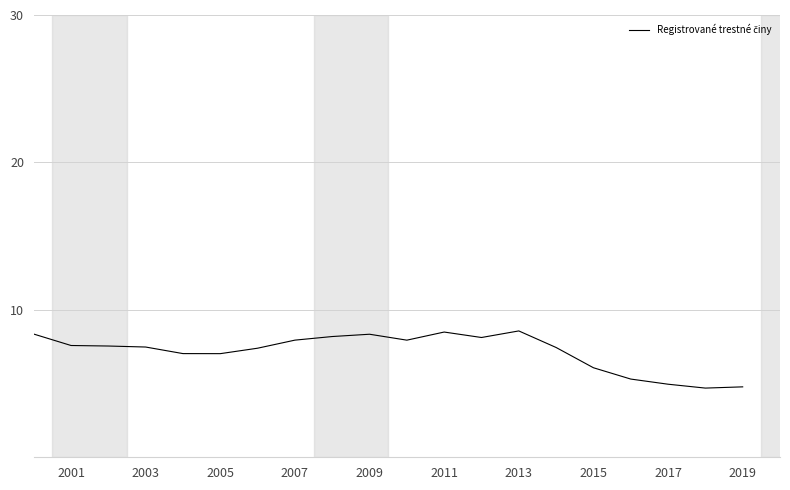

What is the maximum value shown in the chart?

8.6